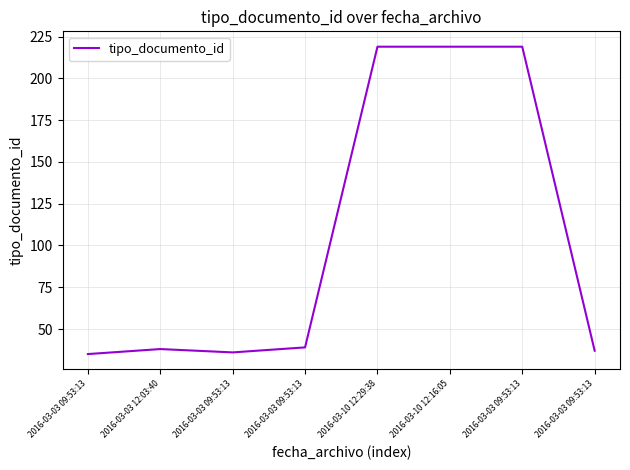

What is the greatest value displayed?

219